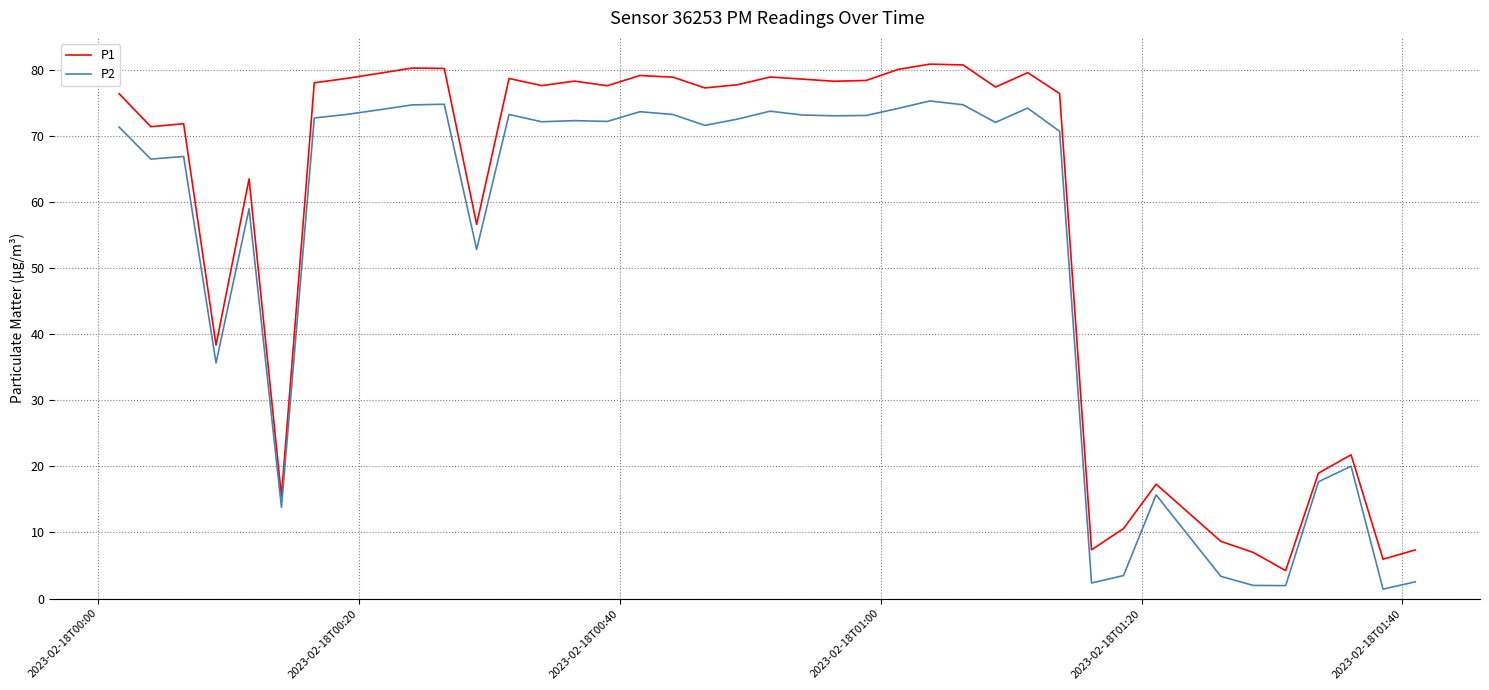

True or false: P1 and P2 intersect in this chart.

False